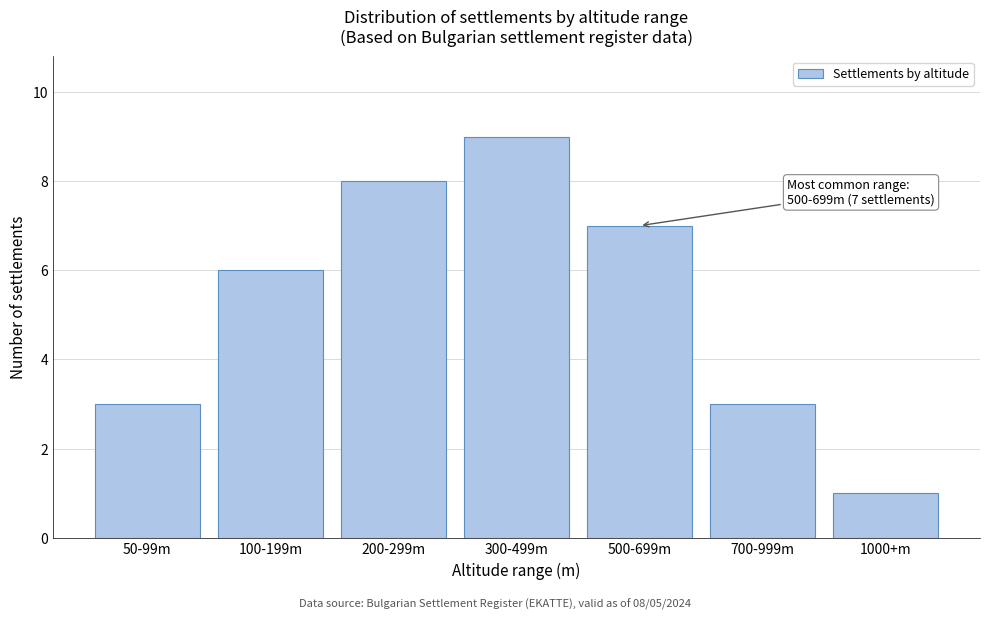

Reading left to right, extract all data points from this chart.

50-99m=3	100-199m=6	200-299m=8	300-499m=9	500-699m=7	700-999m=3	1000+m=1